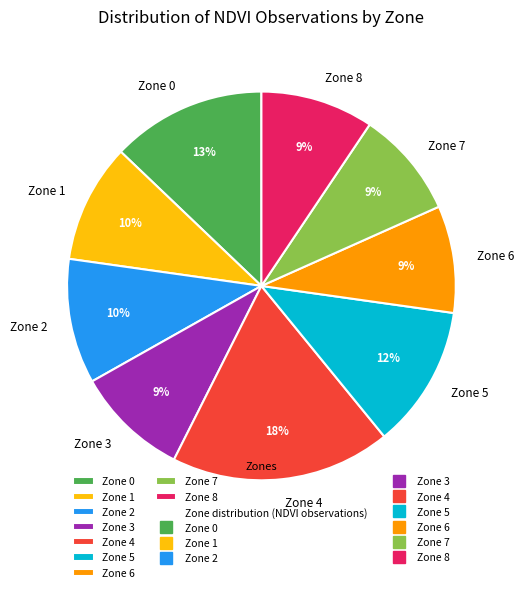

To the nearest percent, what is the combined percentage of Zone 1 and Zone 4?

28%